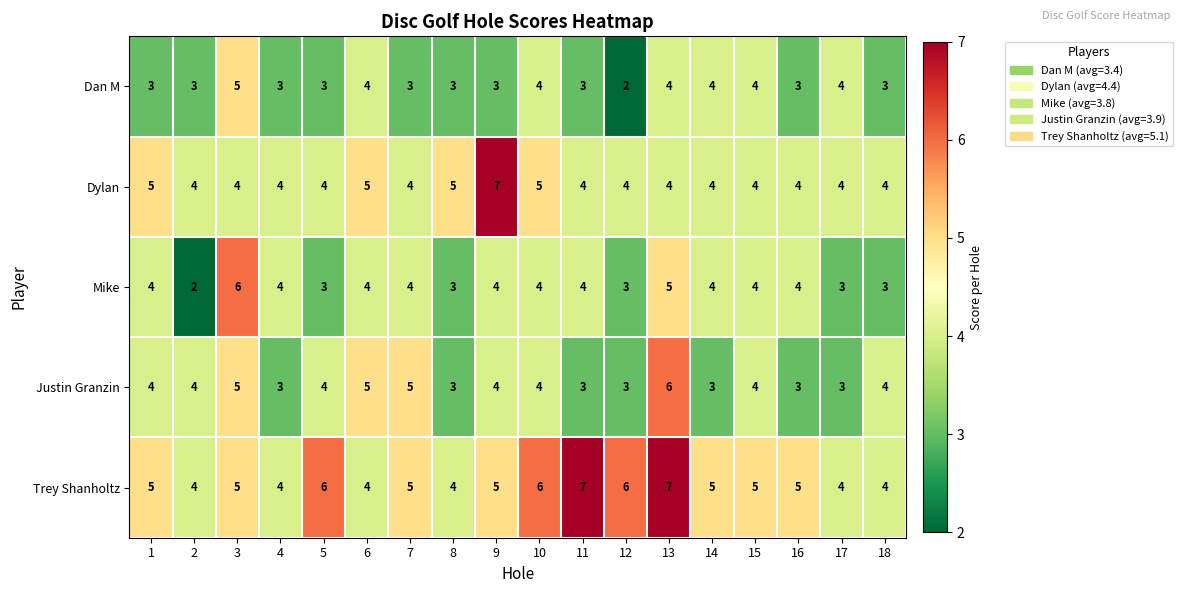

What is the average value of the Dan M series?

3